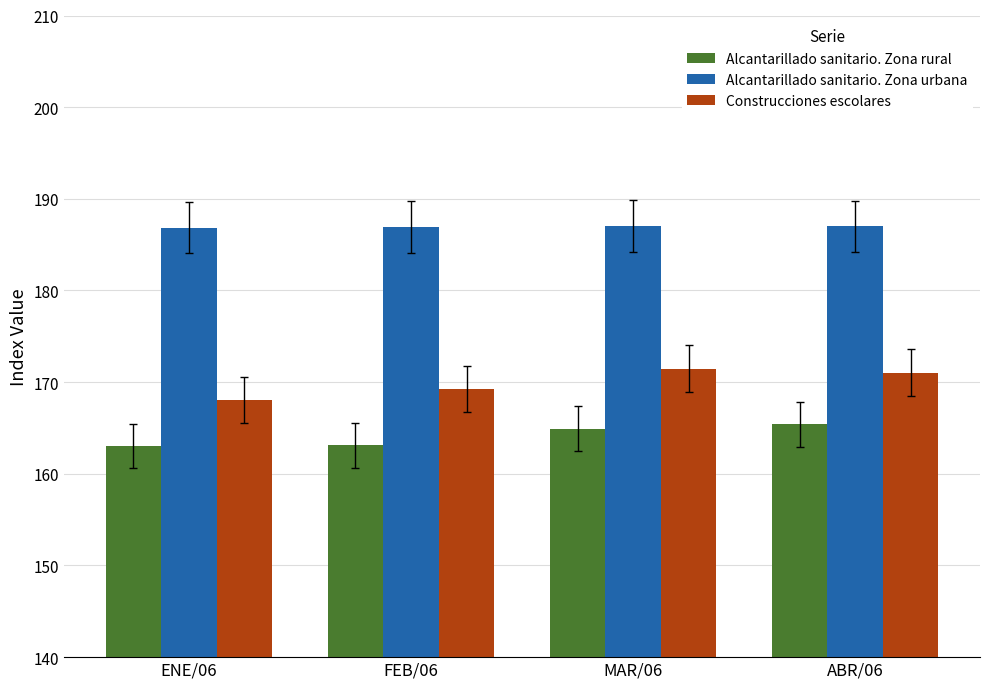

What is the maximum value for Construcciones escolares?

171.5